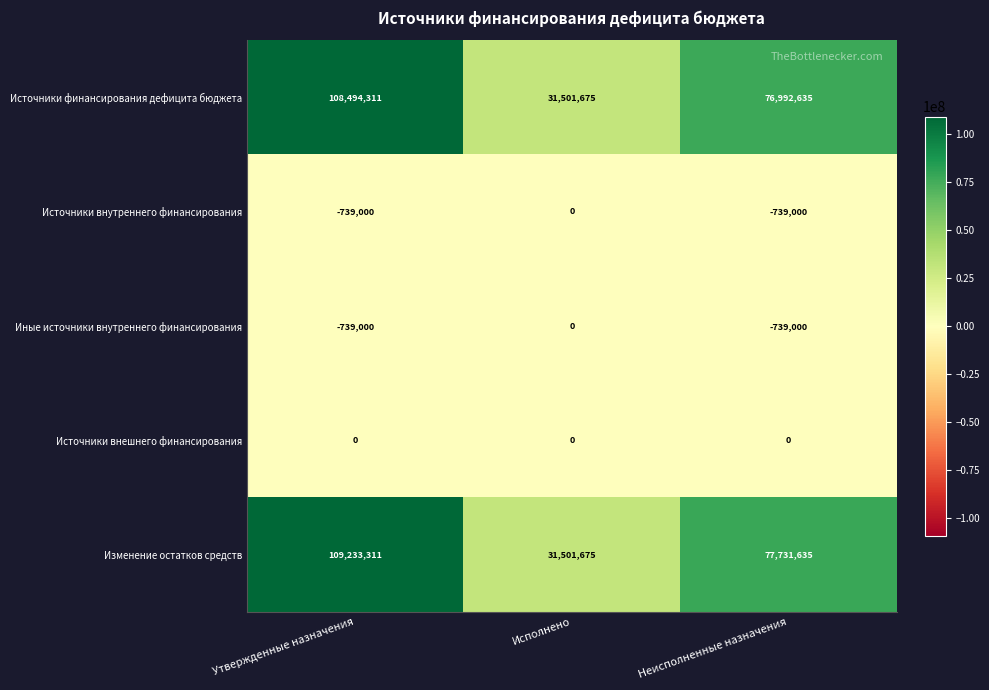

Count the number of data series in this chart.

5